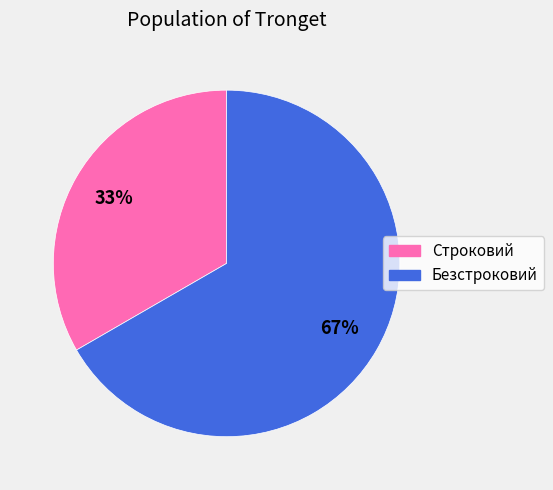

To the nearest percent, what is the combined percentage of Строковий and Безстроковий?

100%